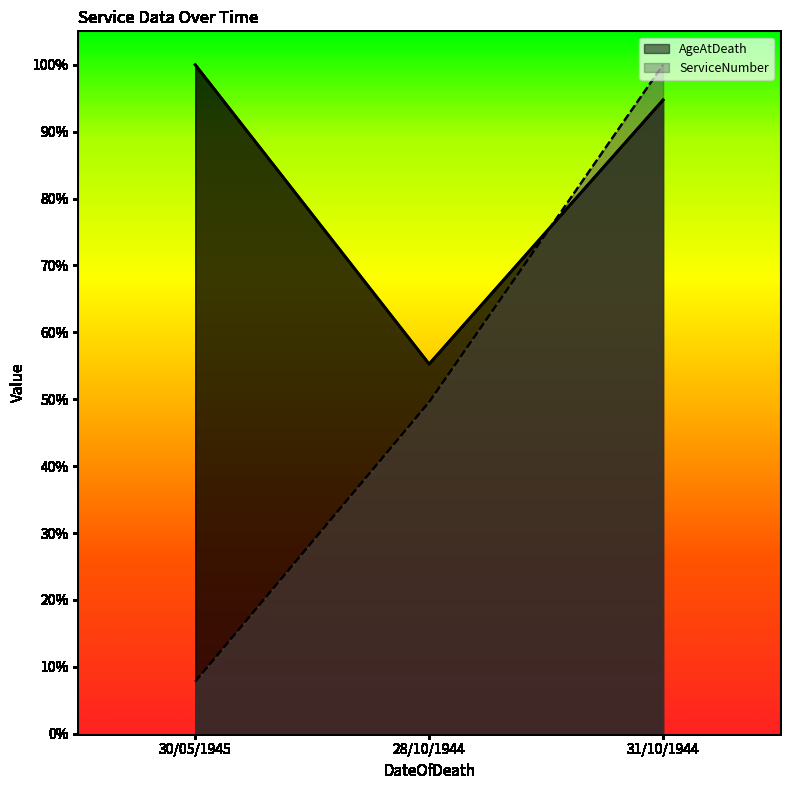

Which series changed the most between 30/05/1945 and 28/10/1944?

AgeAtDeath